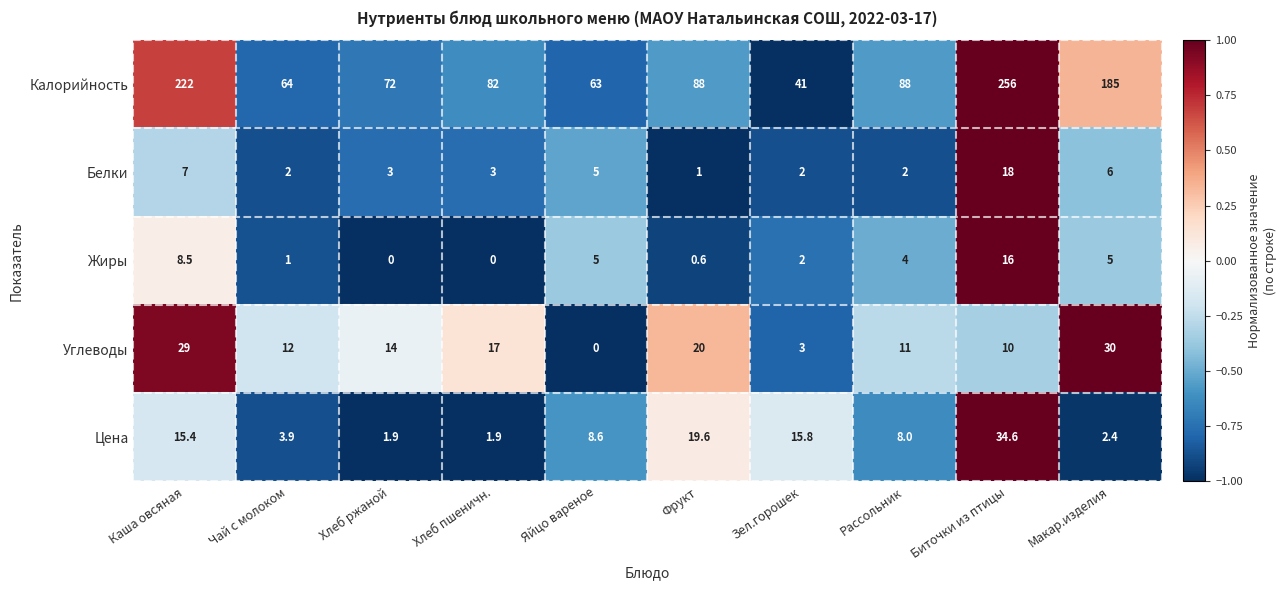

Rank the categories by Углеводы value from highest to lowest.

Макар.изделия, Каша овсяная, Фрукт, Хлеб пшеничн., Хлеб ржаной, Чай с молоком, Рассольник, Биточки из птицы, Зел.горошек, Яйцо вареное